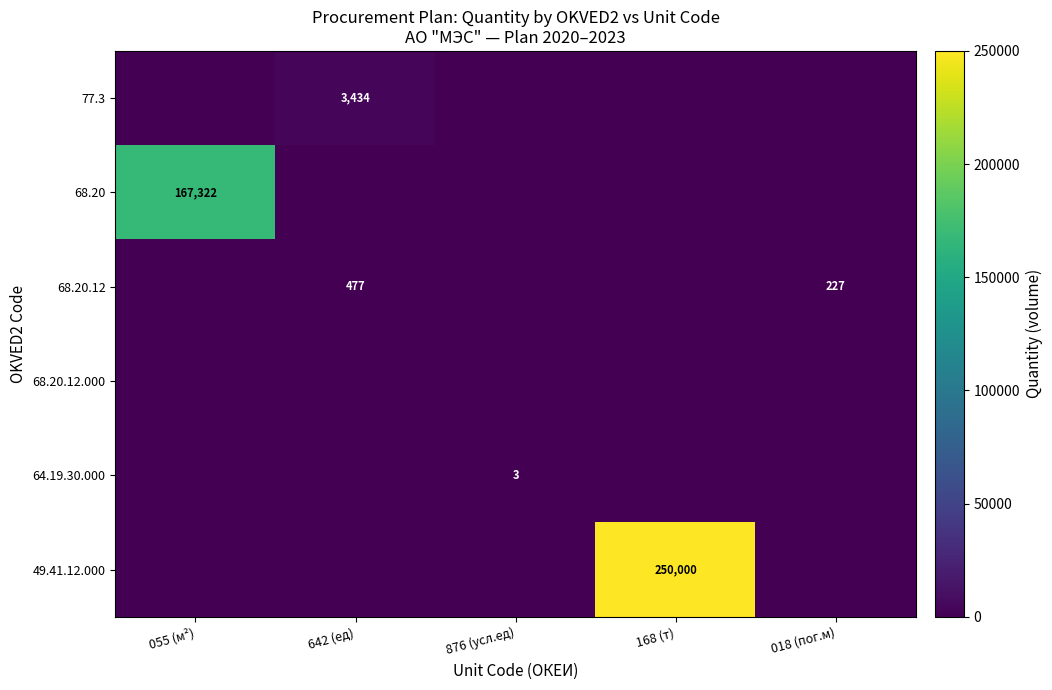

The 49.41.12.000 series shows 410204 at 168 (т). True or false?

False